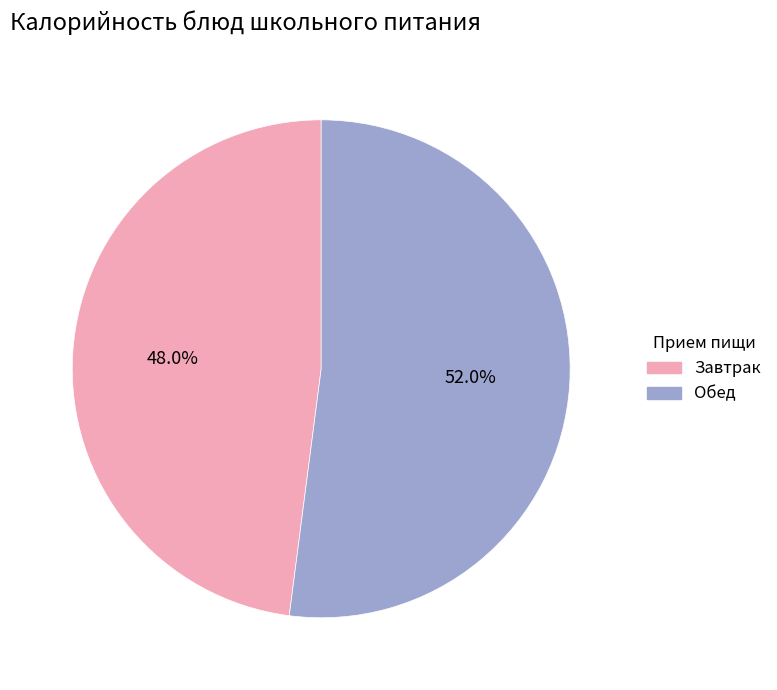

To the nearest percent, what is the average slice percentage?

50%